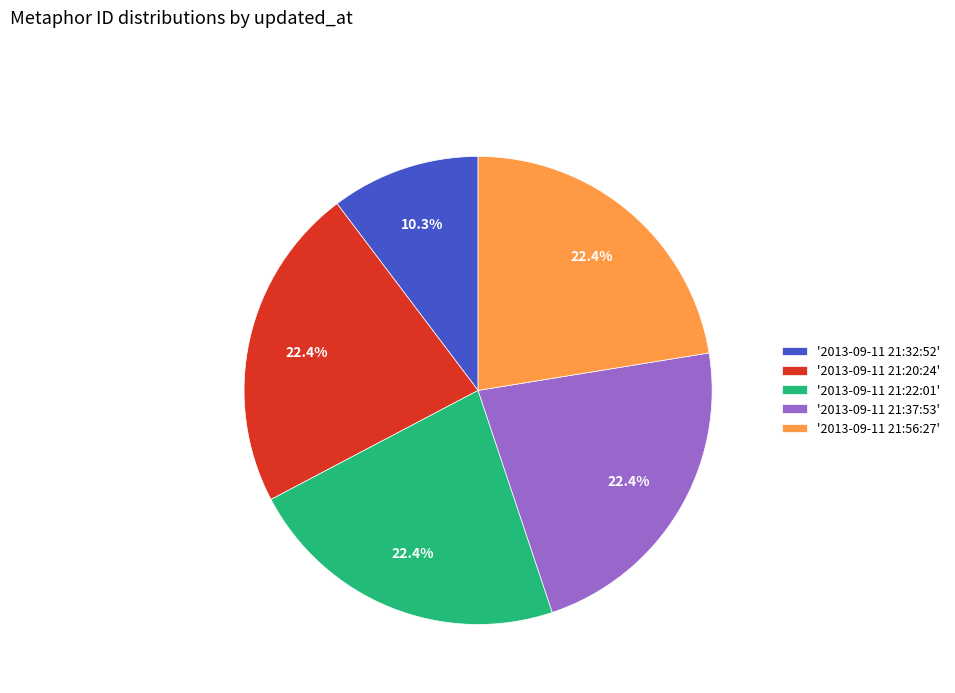

To the nearest percent, what is the difference between the largest and smallest slice percentages?

12%